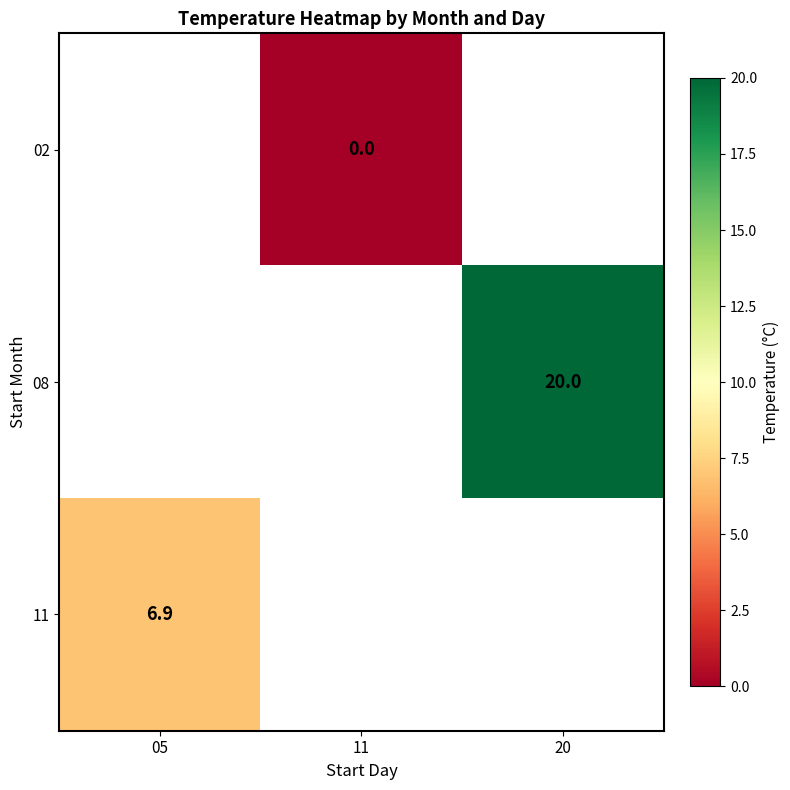

Count the number of categories in the chart.

3